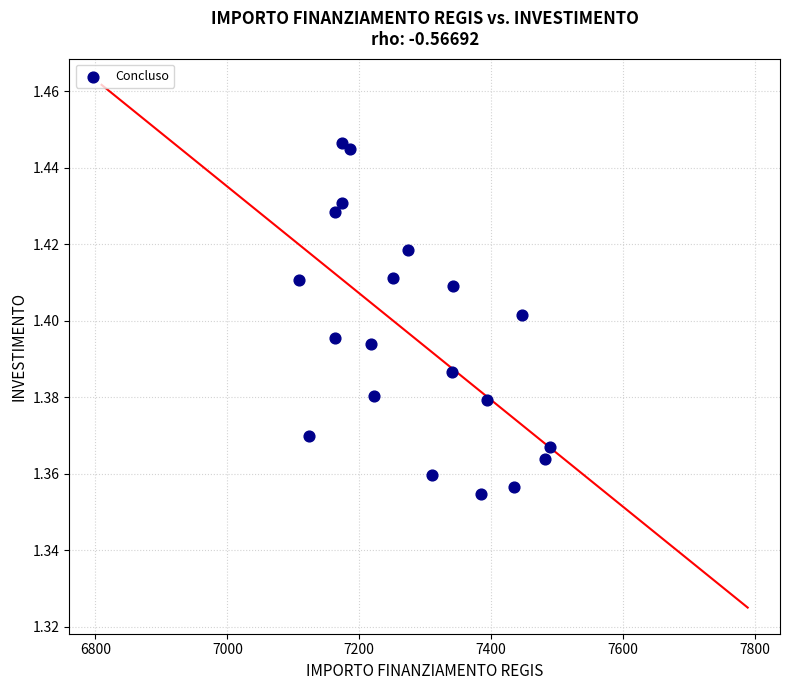

What is the range of X values (max minus min)?

379.7